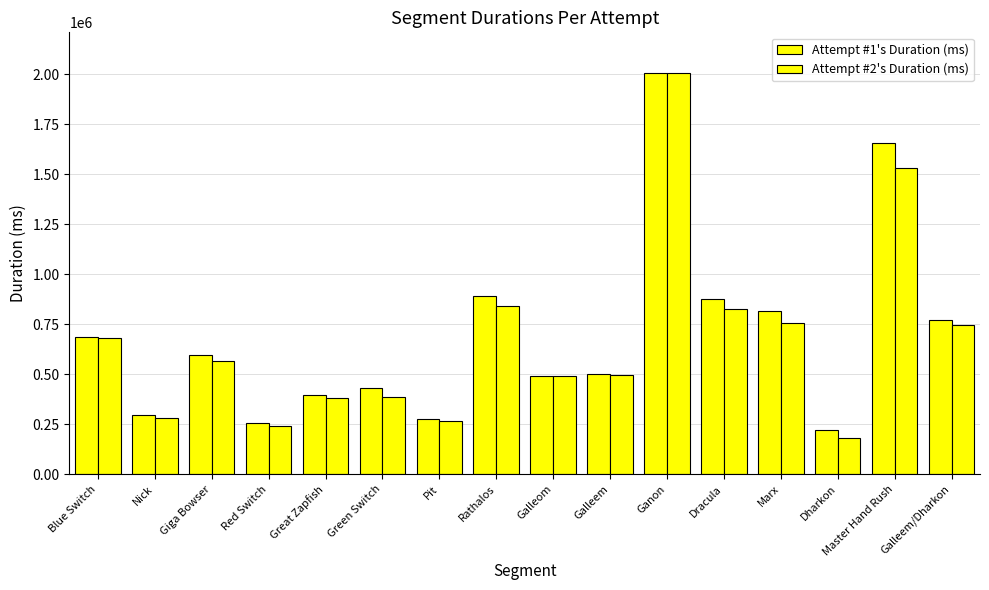

How many categories are shown in the chart?

16